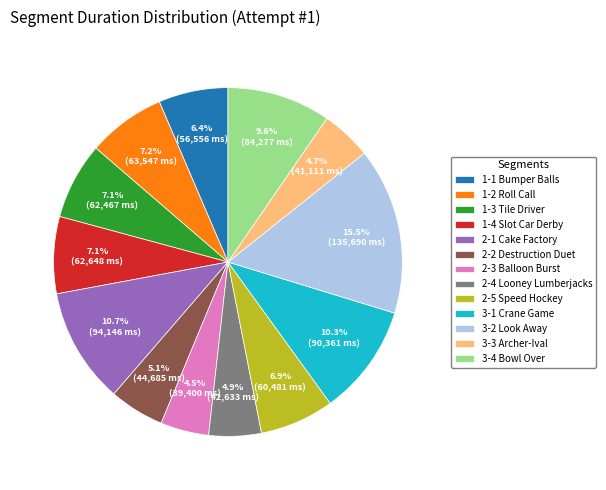

What is the ratio of the value at 3-1 Crane Game to the value at 1-2 Roll Call?

1.4